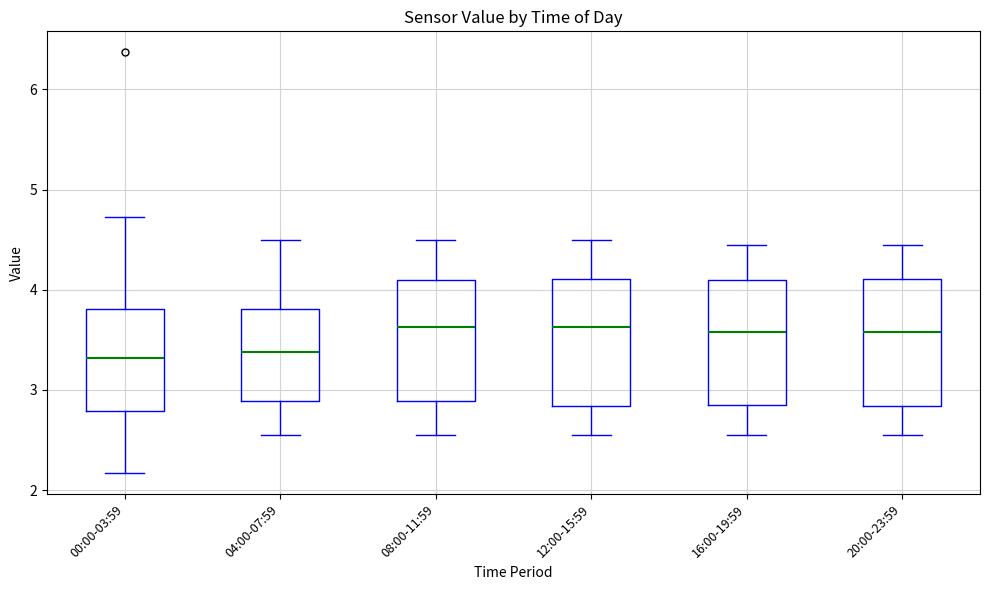

Reading left to right, transcribe this box plot: for each box, give where its median line is, the range the box spans, and where its two whiskers end, as read against the y-axis. The values are not printed on the chart, so give them approximately, as read against the axis.

00:00-03:59: median 3.3, box 2.8 to 3.8, whiskers 2.2 to 4.7
04:00-07:59: median 3.4, box 2.9 to 3.8, whiskers 2.6 to 4.5
08:00-11:59: median 3.6, box 2.9 to 4.1, whiskers 2.6 to 4.5
12:00-15:59: median 3.6, box 2.8 to 4.1, whiskers 2.6 to 4.5
16:00-19:59: median 3.6, box 2.9 to 4.1, whiskers 2.6 to 4.5
20:00-23:59: median 3.6, box 2.8 to 4.1, whiskers 2.6 to 4.5